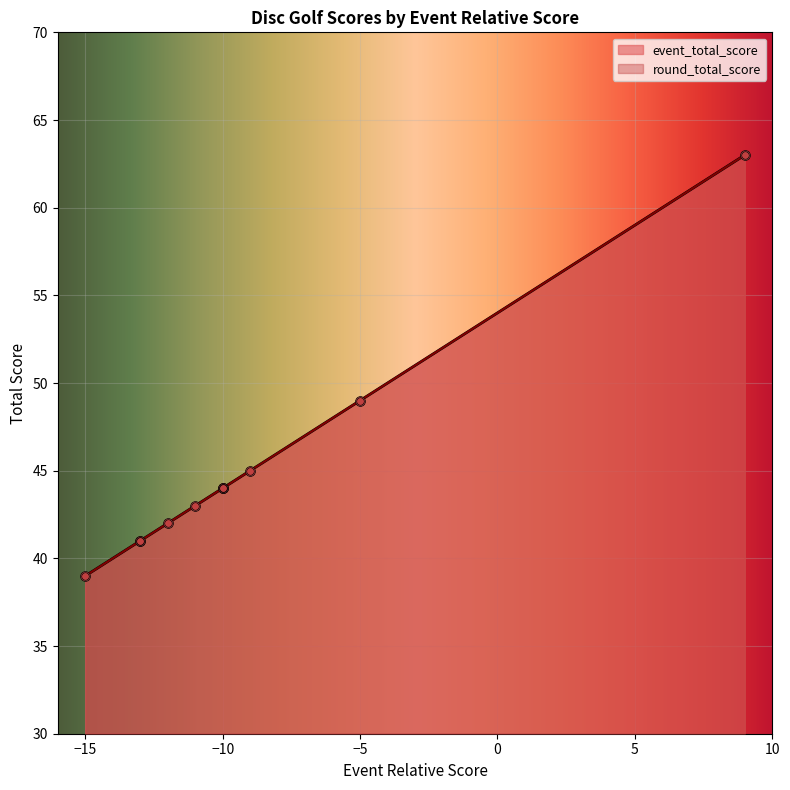

Which series has the widest spread of Y values?

event_total_score